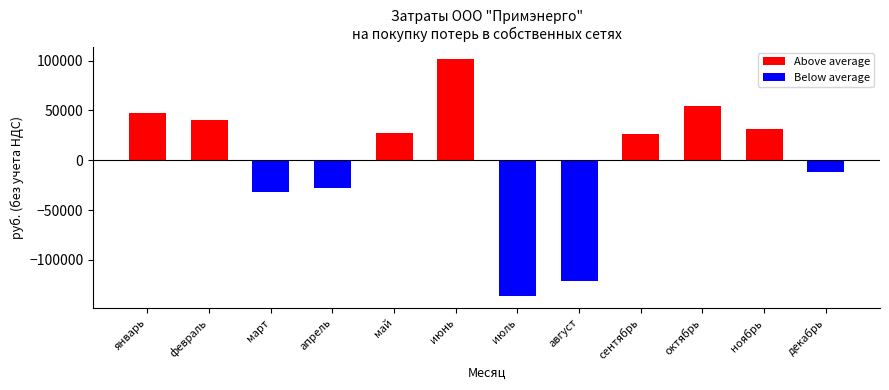

Which label corresponds to the smallest value in the chart?

июль